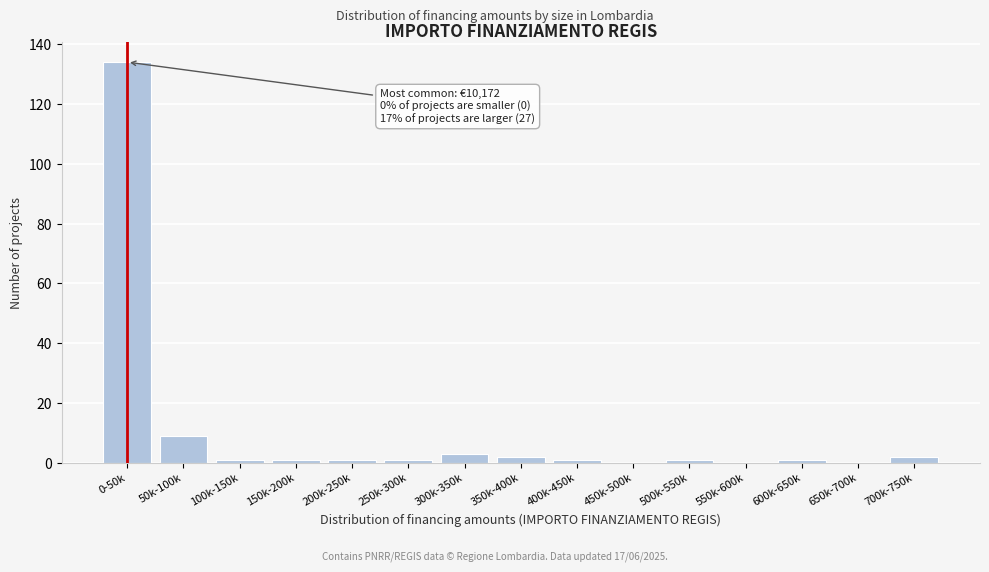

Reading left to right, transcribe all the data shown in this chart.

0-50k=134	50k-100k=9	100k-150k=1	150k-200k=1	200k-250k=1	250k-300k=1	300k-350k=3	350k-400k=2	400k-450k=1	450k-500k=0	500k-550k=1	550k-600k=0	600k-650k=1	650k-700k=0	700k-750k=2